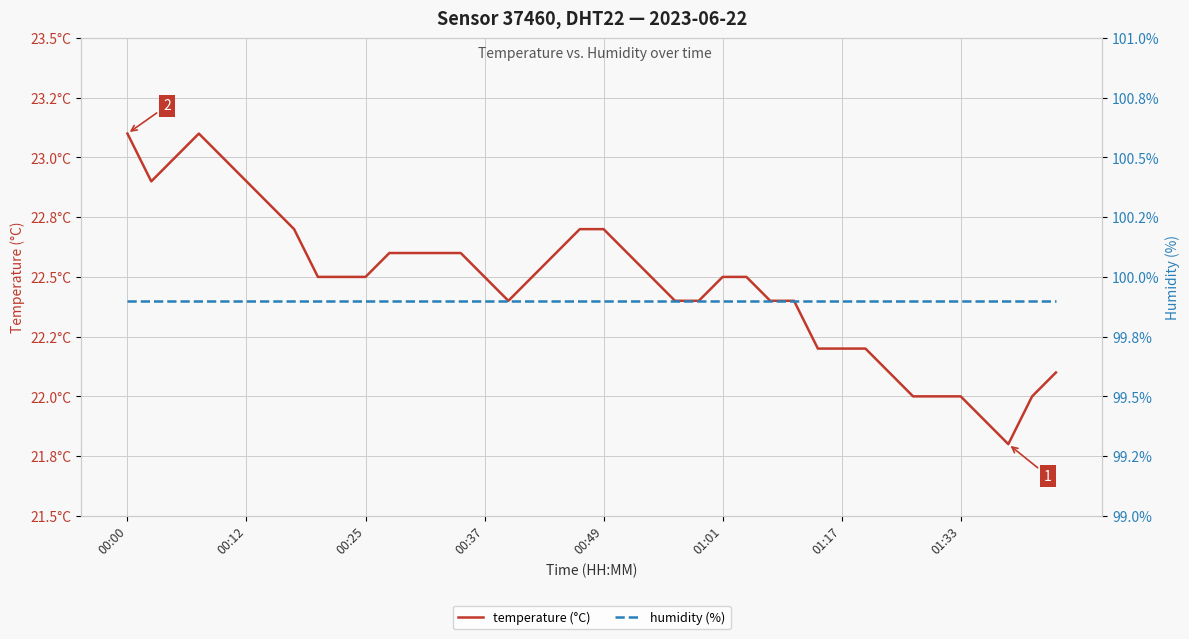

The humidity (%) series shows 23.1 at 00:25. True or false?

False